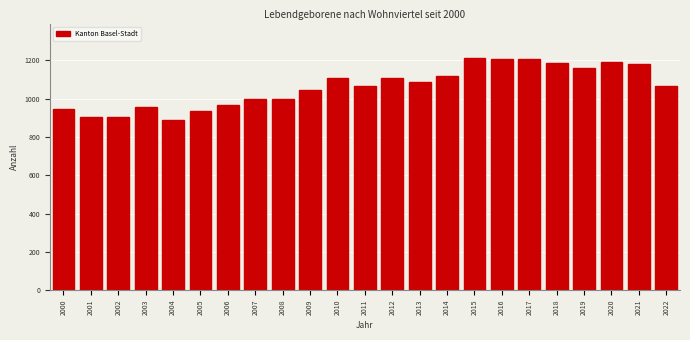

What is the difference between the values at 2015 and 2005?

274